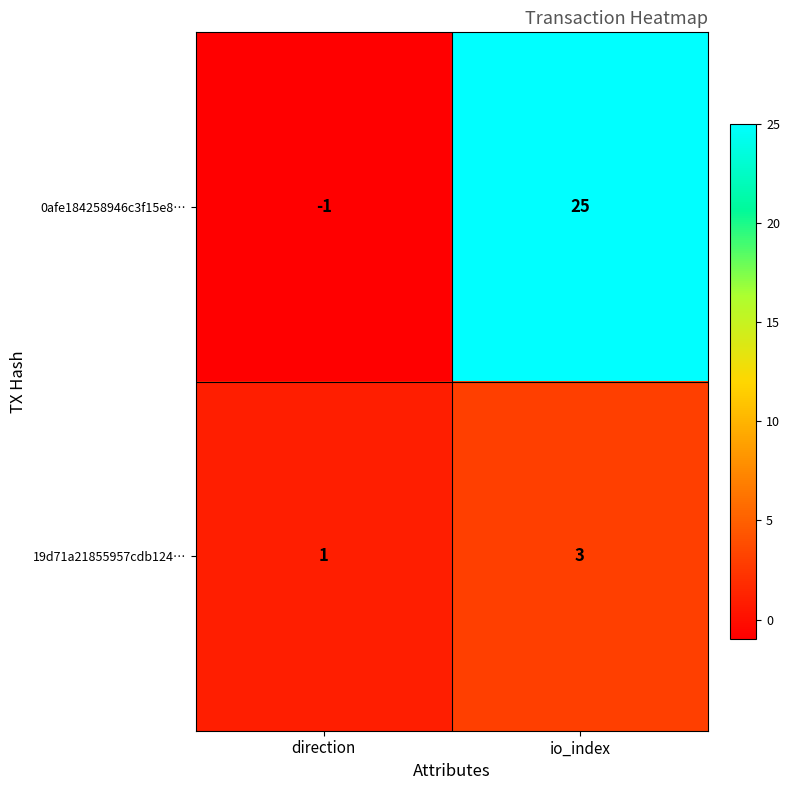

What is the sum of the 19d71a21855957cdb124… values at direction and io_index?

4